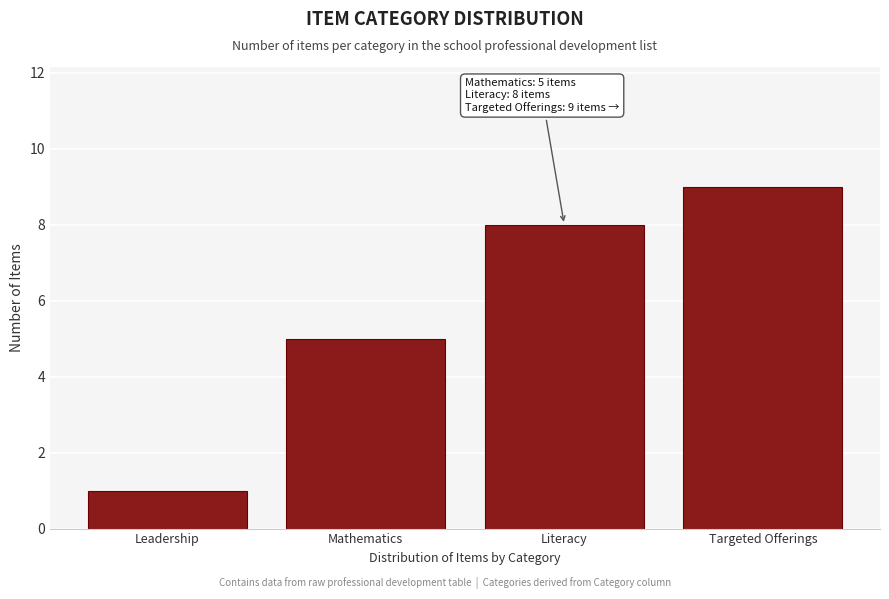

Reading left to right, what are all the values shown in this chart?

1	5	8	9